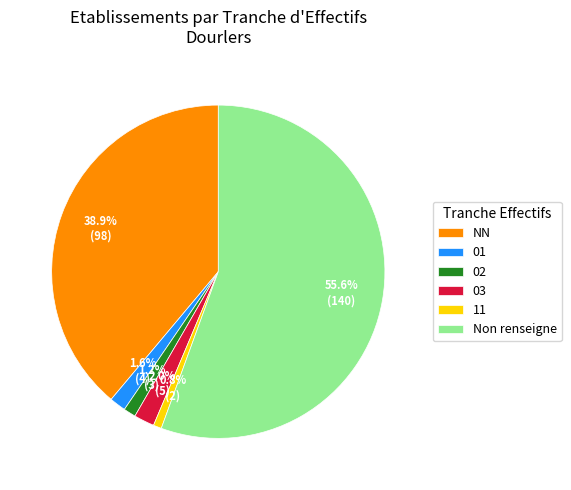

What percentage is the 11 slice, to the nearest percent?

1%